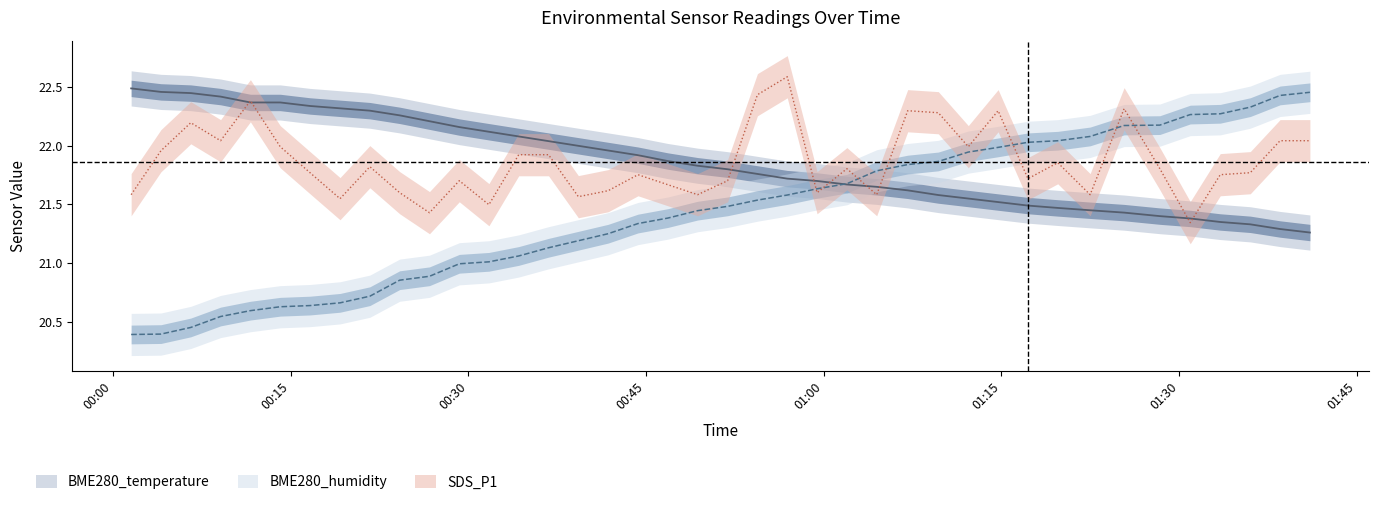

What are all the series names shown in the legend?

BME280_temperature, BME280_humidity, SDS_P1